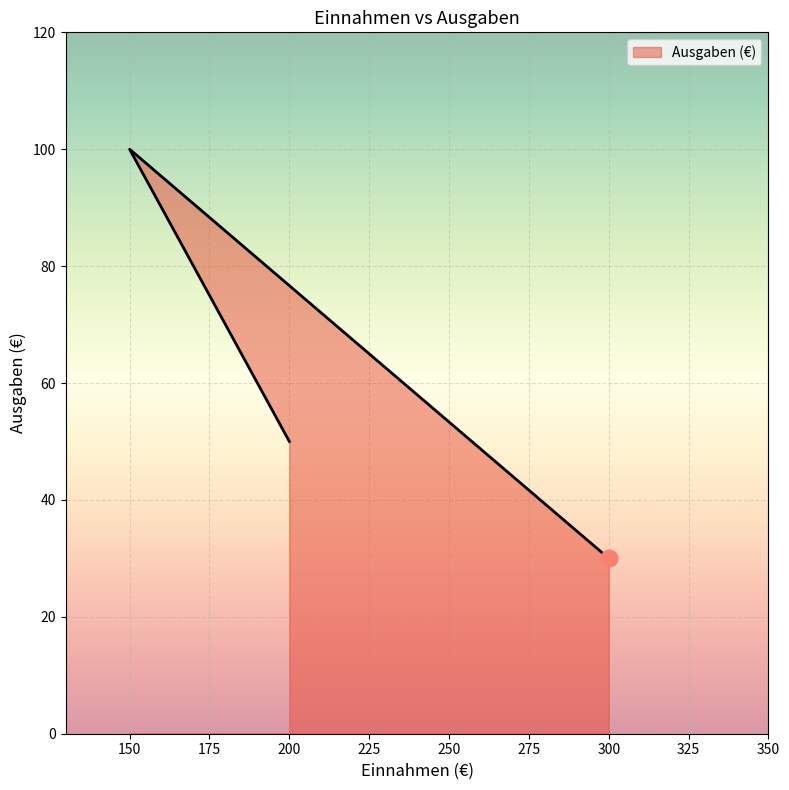

List the labels in order of value, smallest first.

300, 200, 150